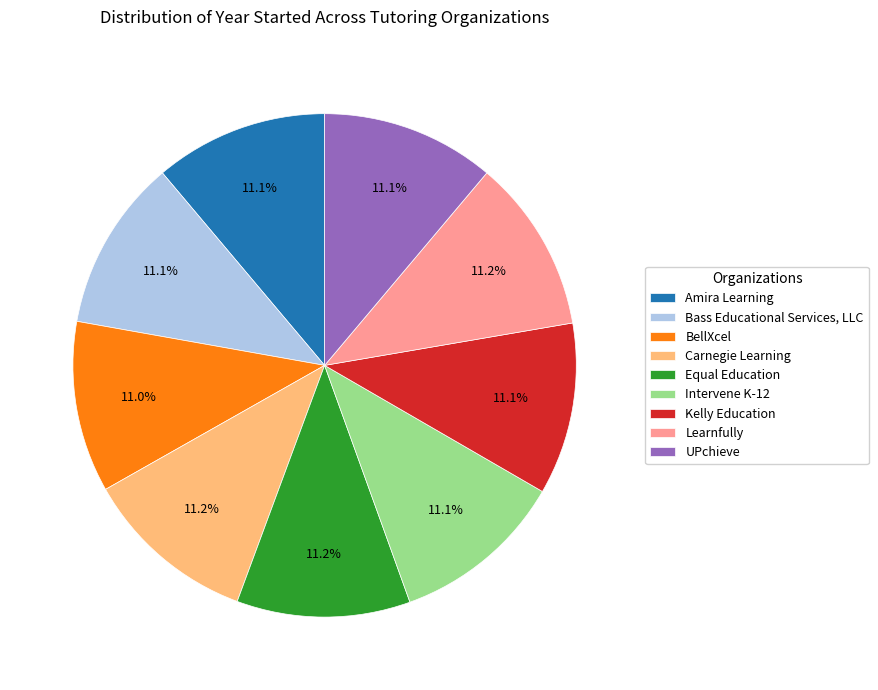

Is the sum of Intervene K-12 and Kelly Education greater than half?

No